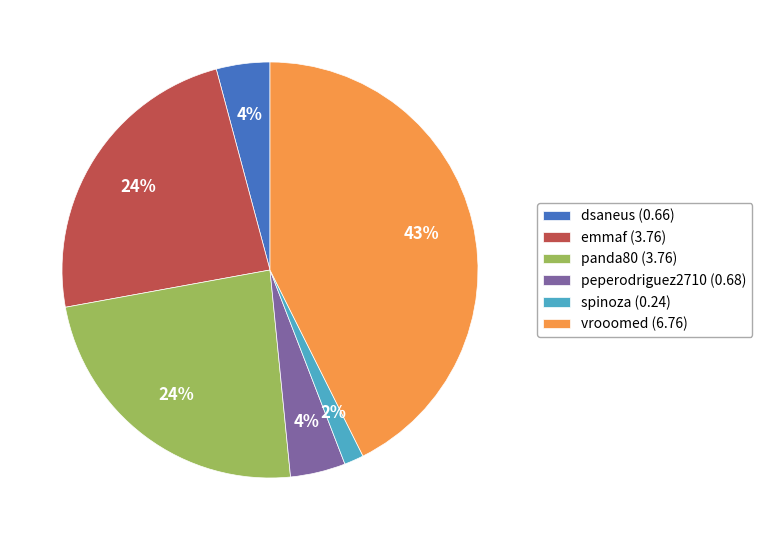

Is the sum of dsaneus and peperodriguez2710 greater than half?

No